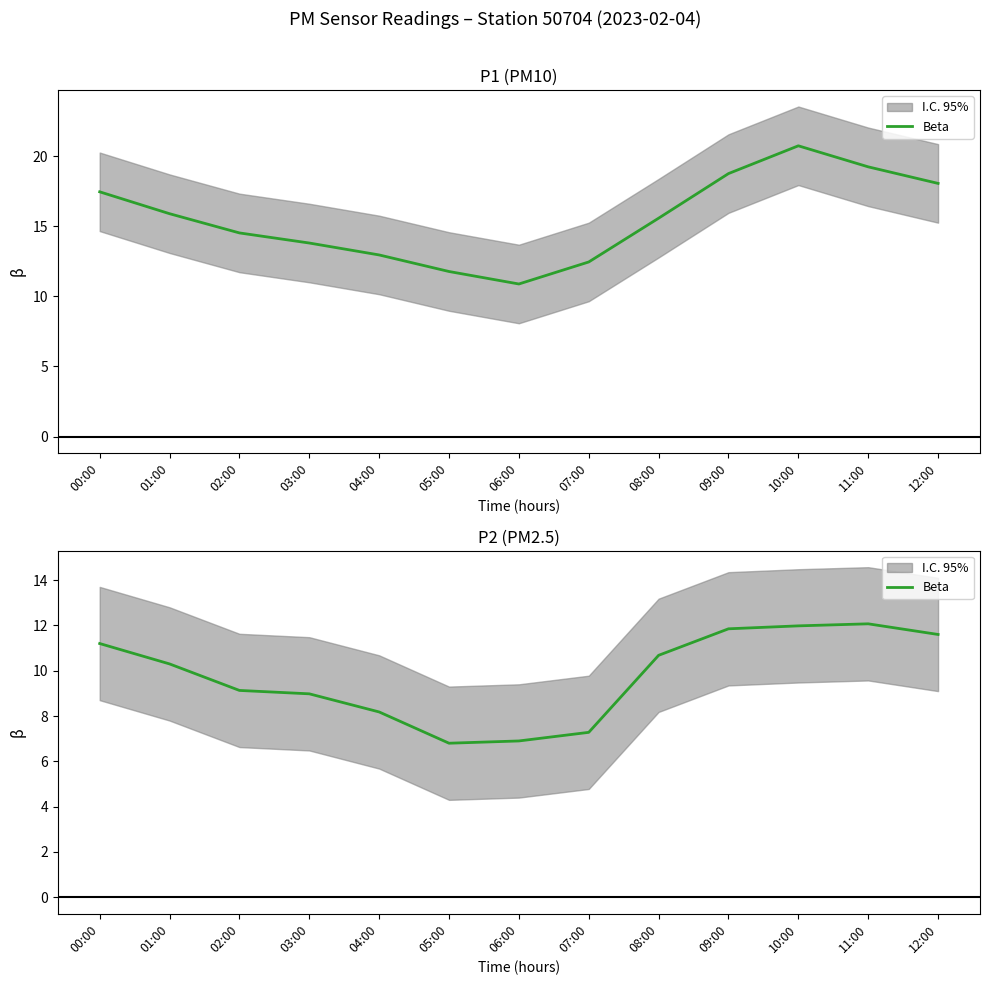

Is this an area chart (filled region under the line)?

No